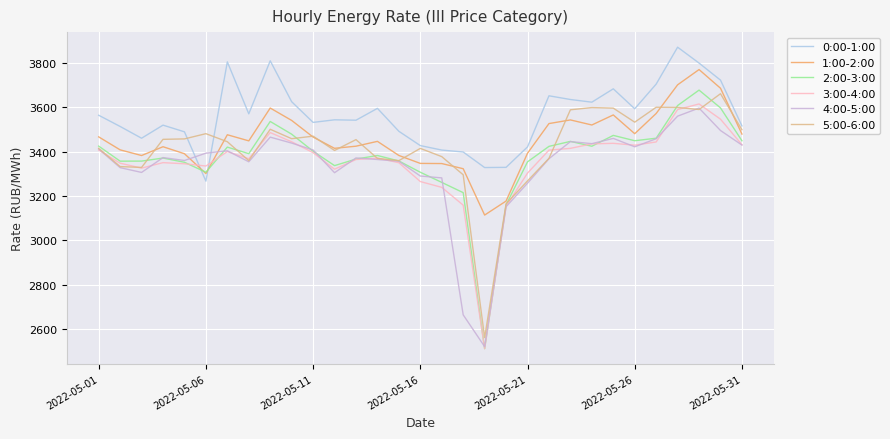

What is the maximum value shown in the chart?

3870.8